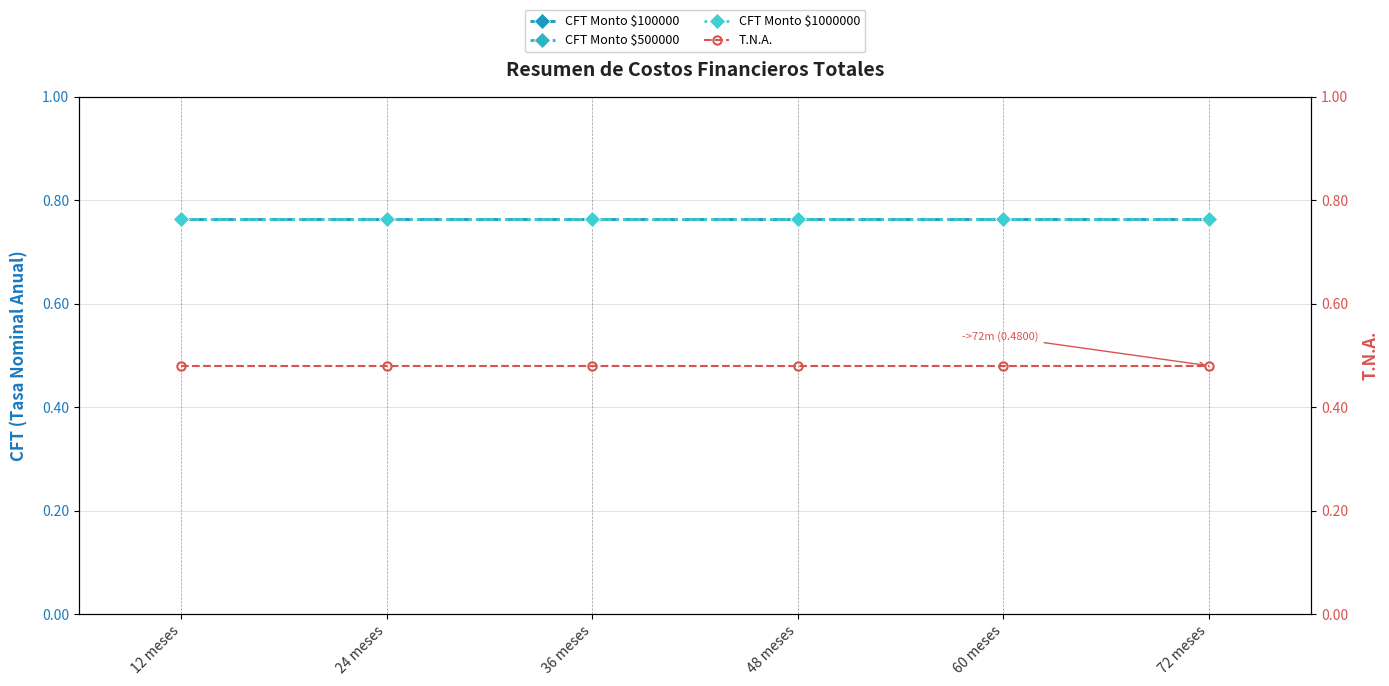

Does the chart have visible grid lines?

Yes